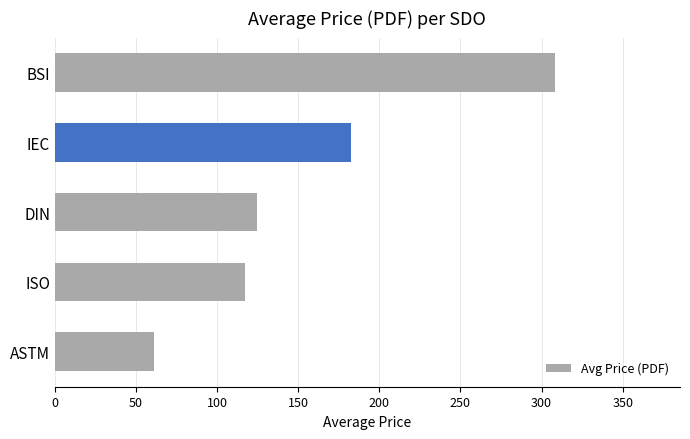

Where is the data nearest to the value 184?

IEC